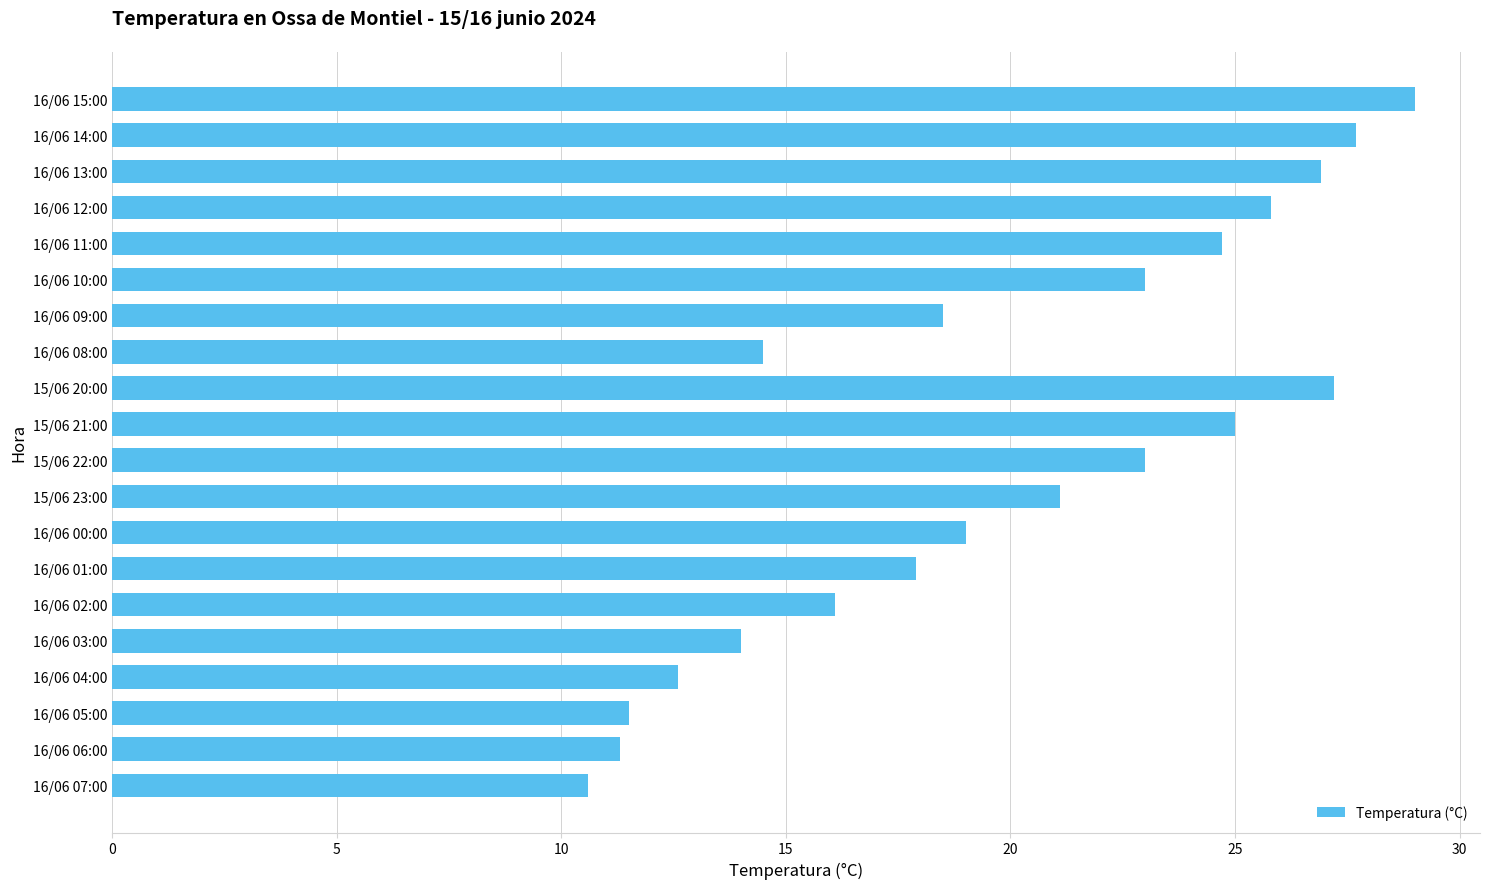

Is it true that the value at 16/06 11:00 is 24.7?

True